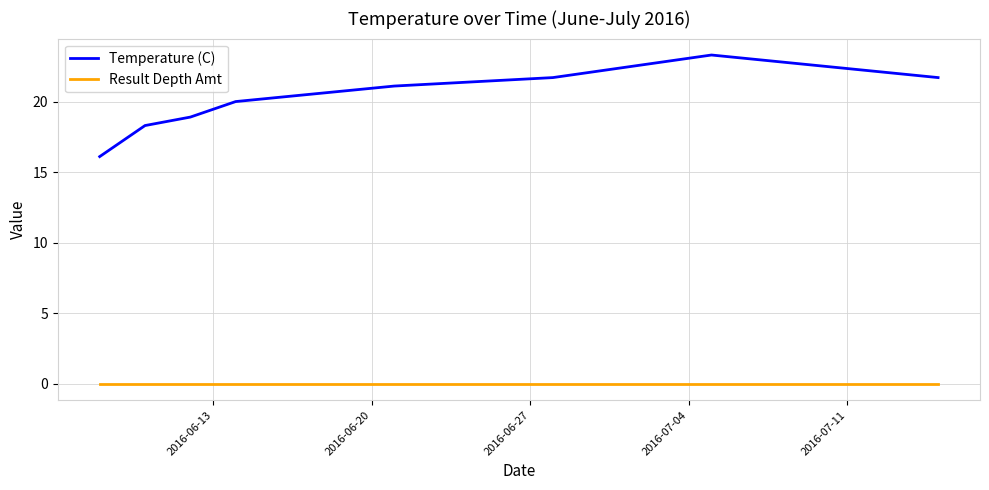

What is the difference between the second highest and minimum values in the Temperature (C) series?

5.6